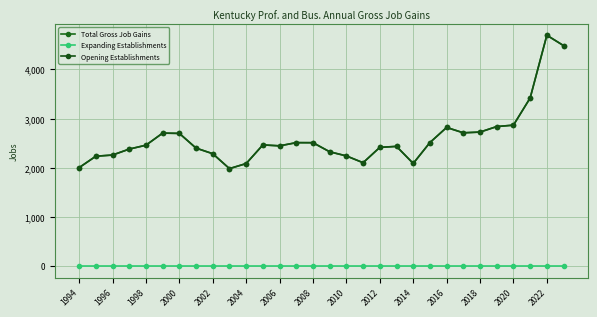

Does the chart have visible grid lines?

Yes